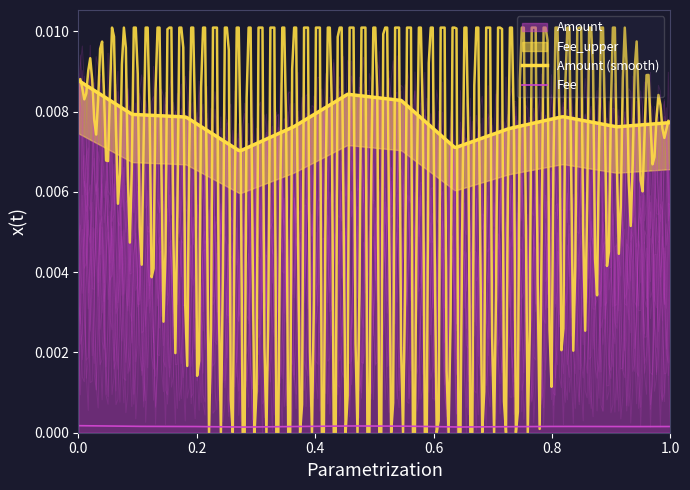

Which series has the widest spread of values?

Amount